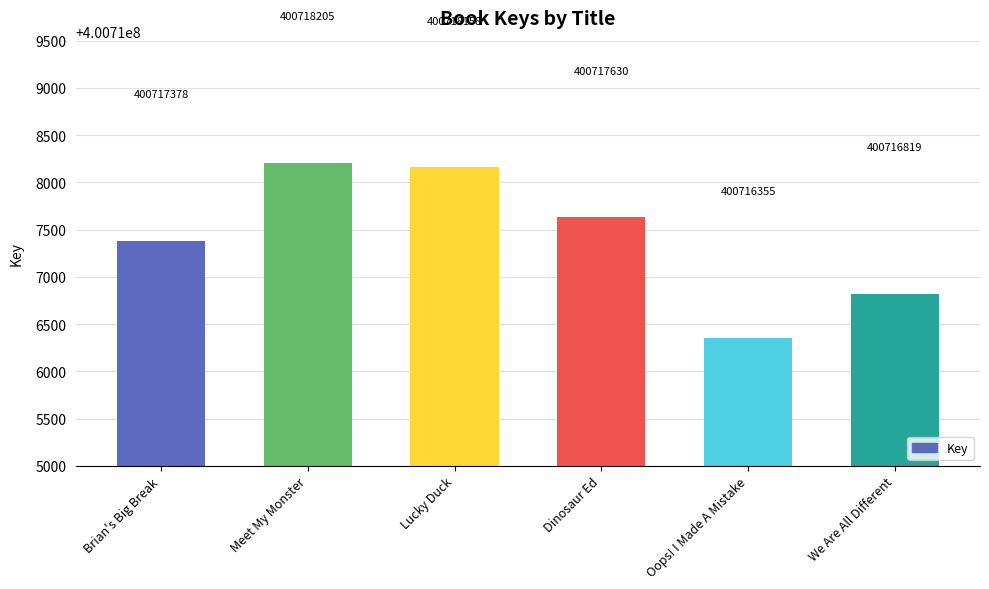

Reading left to right, list all the values displayed in this chart.

Brian's Big Break=400717378	Meet My Monster=400718205	Lucky Duck=400718158	Dinosaur Ed=400717630	Oops! I Made A Mistake=400716355	We Are All Different=400716819